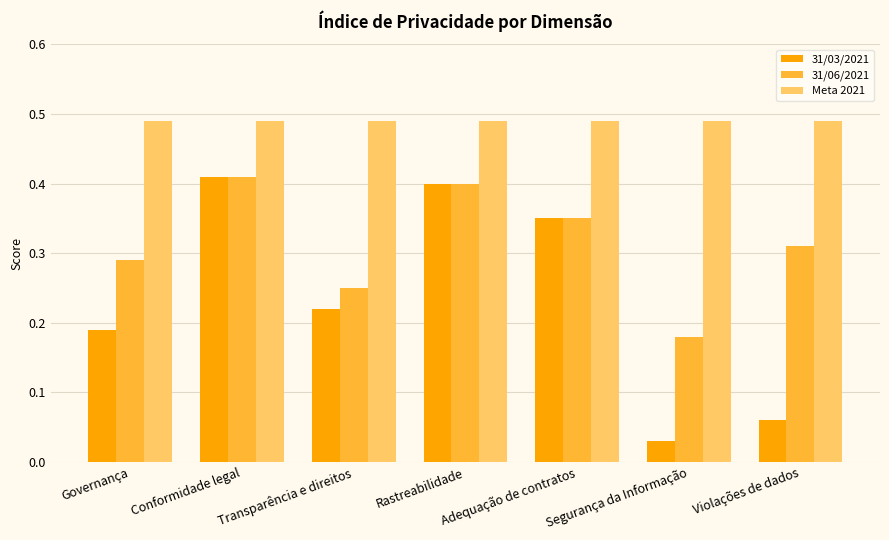

What position from the left is Transparência e direitos?

3